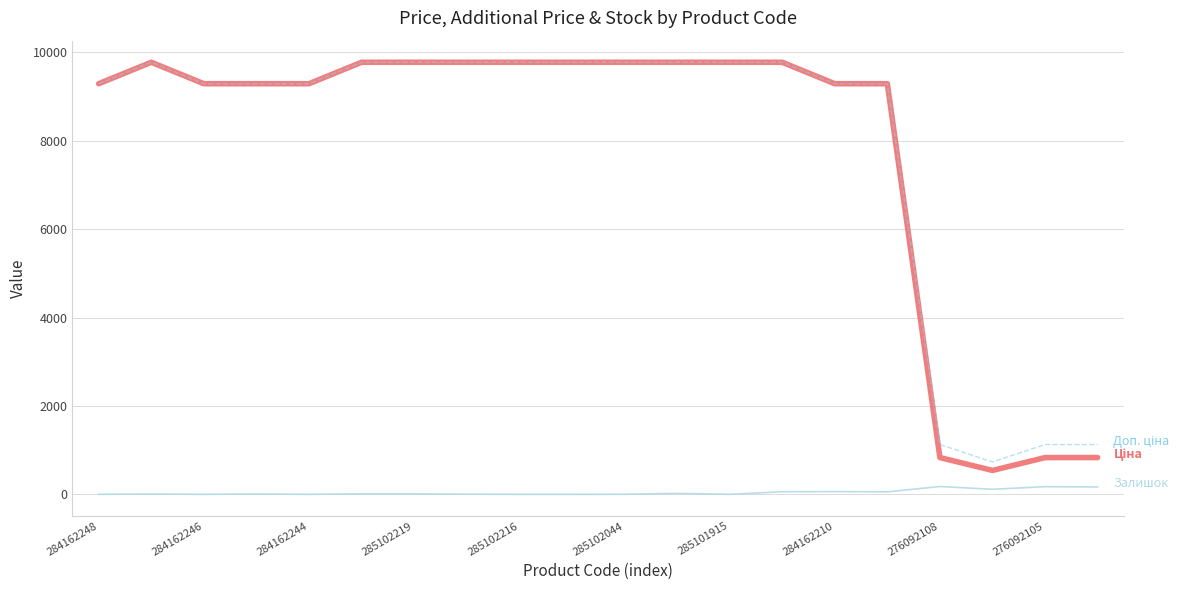

What is the maximum value shown in the chart?

9775.5